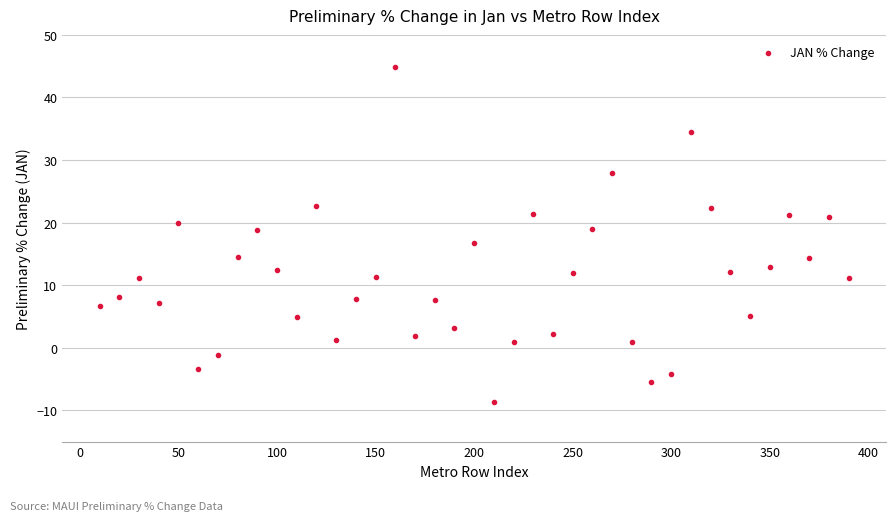

What is the range of X values (max minus min)?

380.0